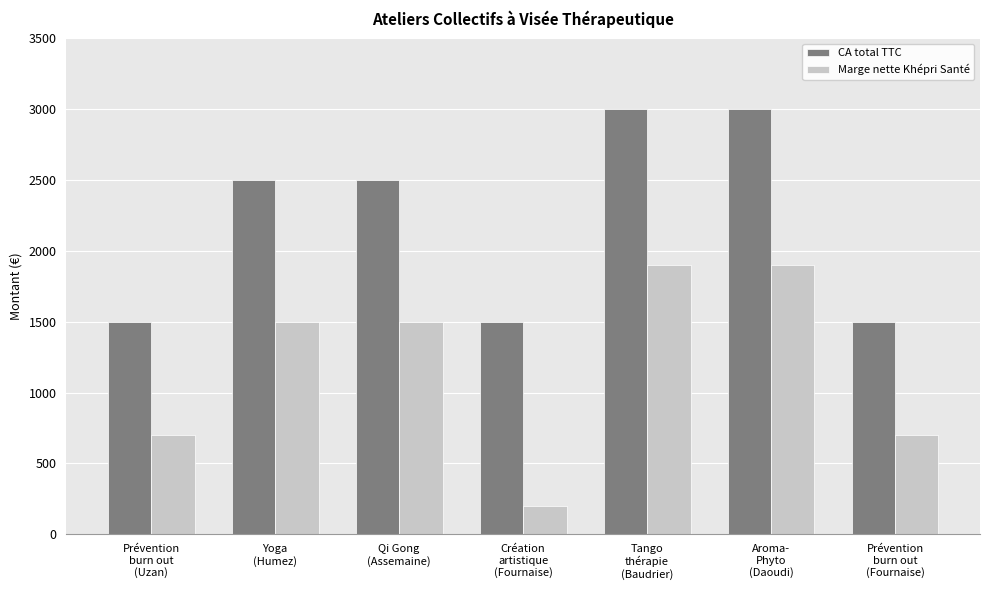

Which series has the largest total across all categories?

CA total TTC